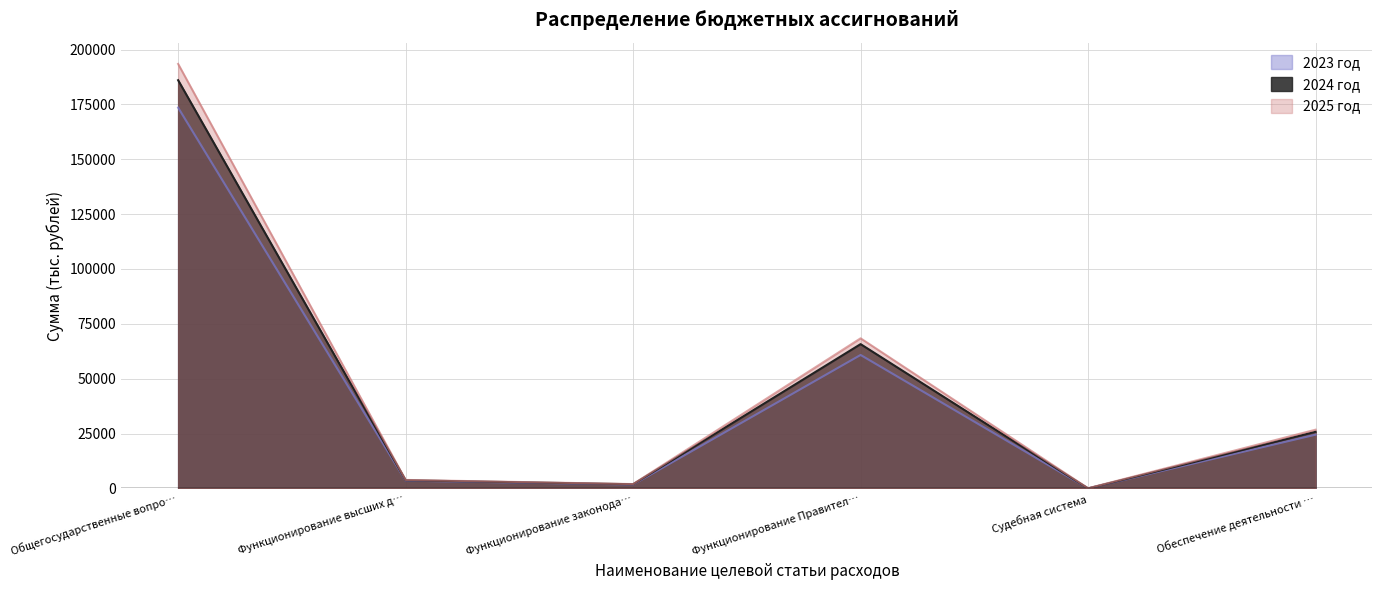

List the series in order of their peak value, highest first.

2025 год, 2024 год, 2023 год